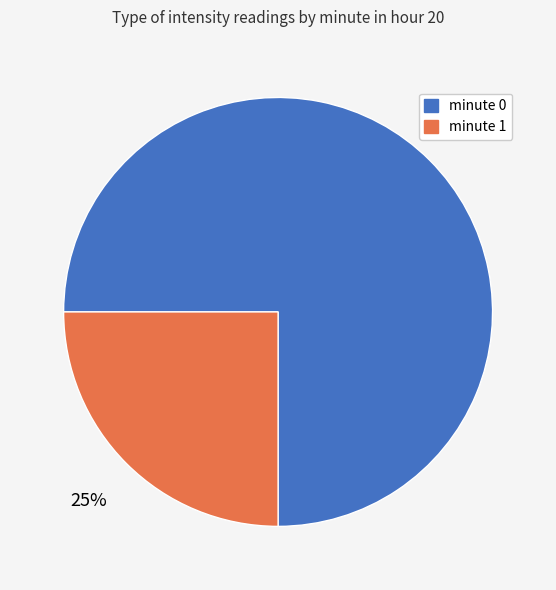

Approximately how many times larger is the value at minute 0 compared to minute 1?

3.0